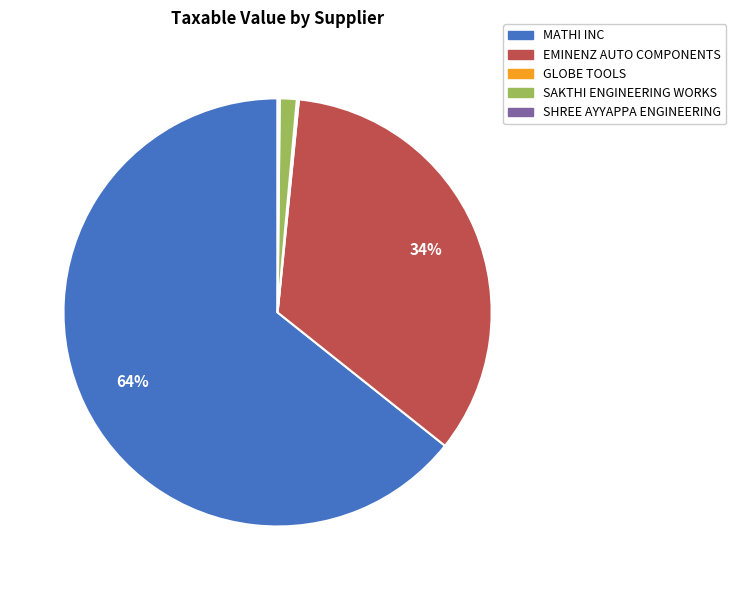

Is it true that MATHI INC is 75% of the pie?

False